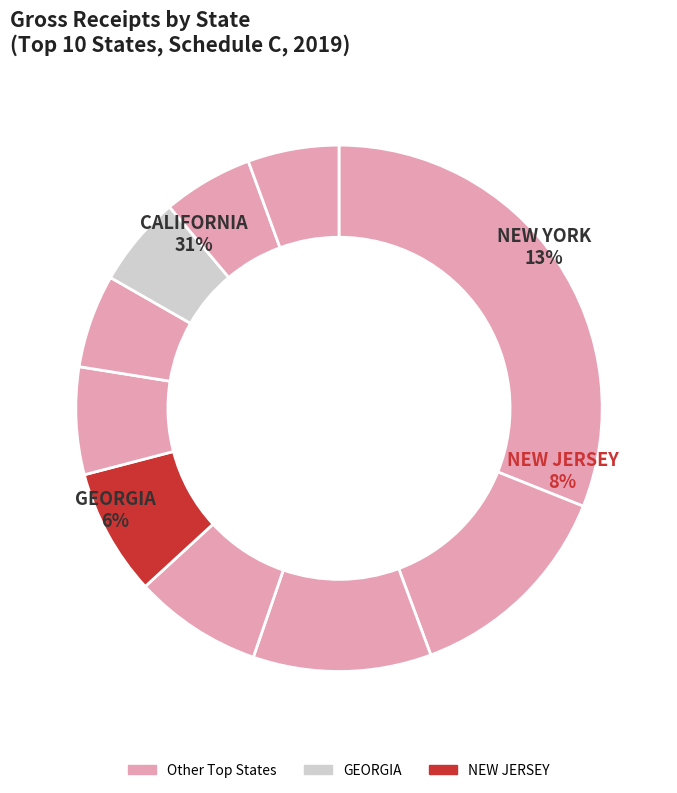

What portion of the pie excludes FLORIDA?

89.1%